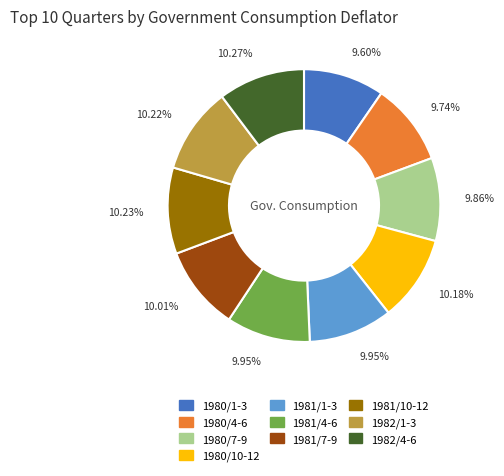

To the nearest percent, what is the average slice percentage?

10%